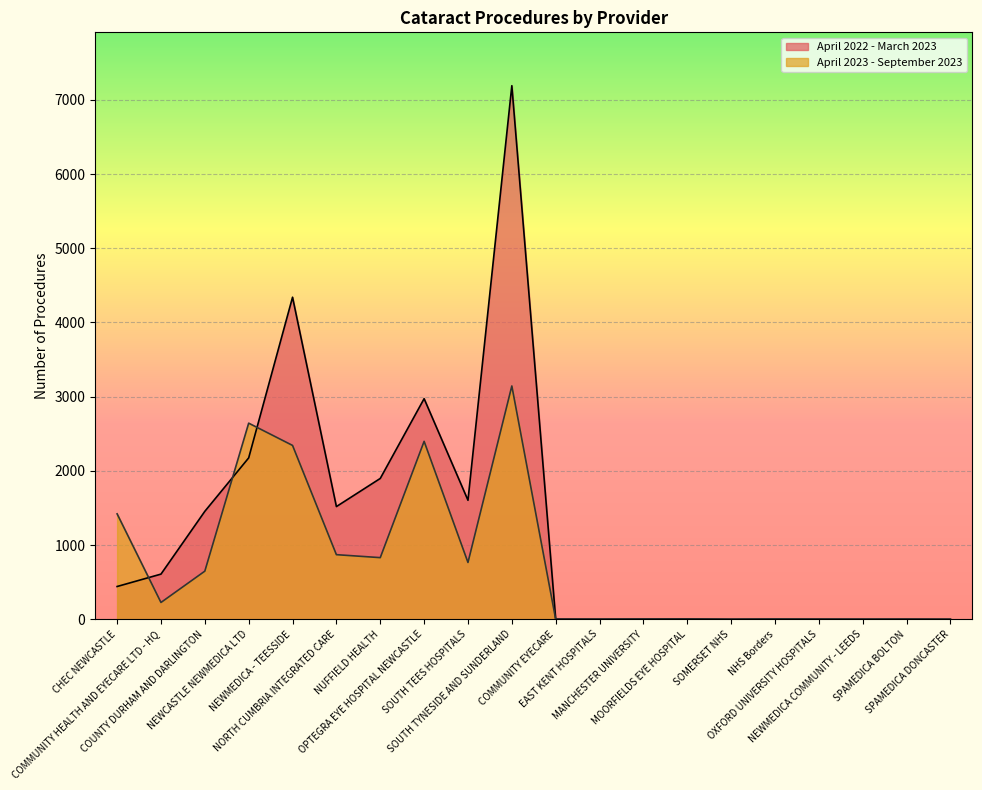

Rank the series by their average value, from highest to lowest.

April 2022 - March 2023, April 2023 - September 2023